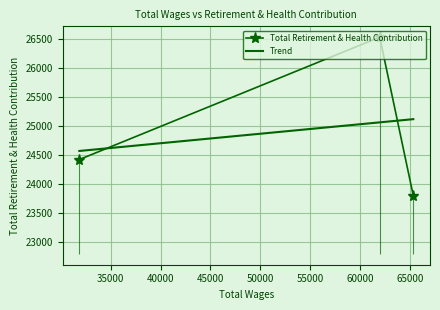

What is the lowest value of the Trend series?

24565.4